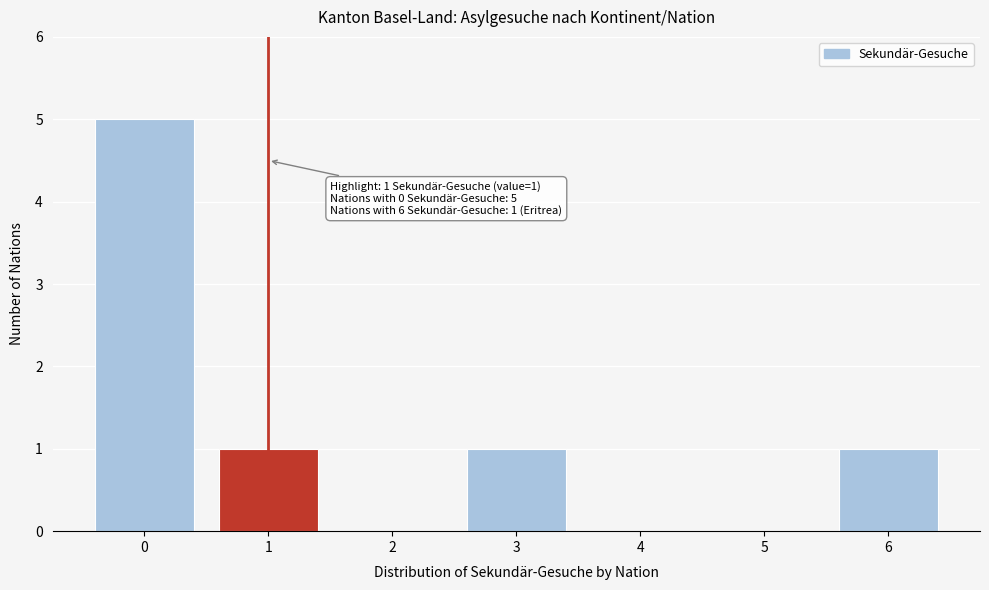

Reading left to right, transcribe all the data shown in this chart.

0=5	1=1	2=0	3=1	4=0	5=0	6=1